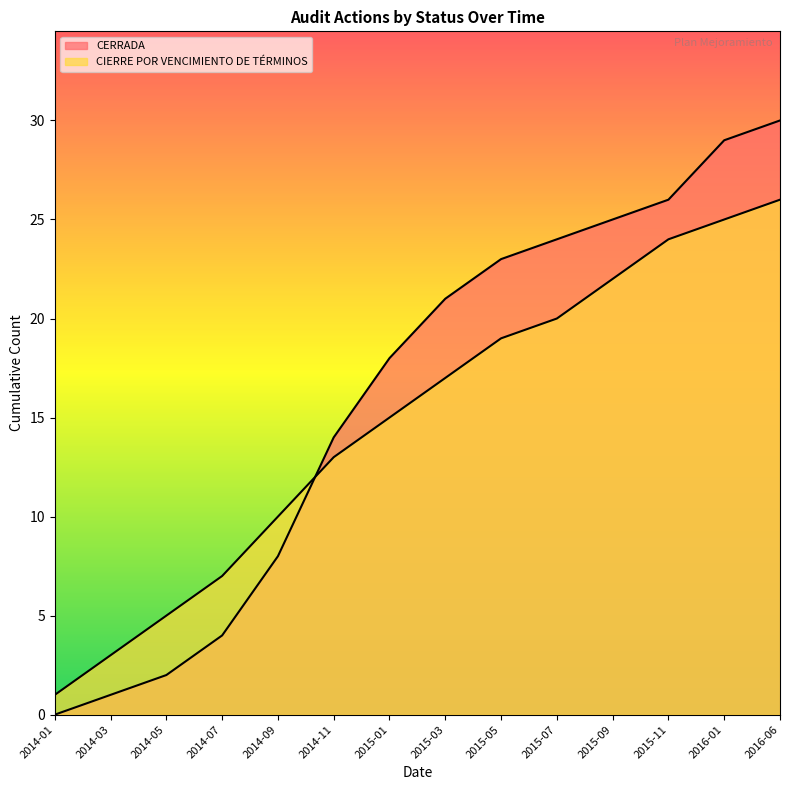

List the series in order of their peak value, highest first.

CERRADA, CIERRE POR VENCIMIENTO DE TÉRMINOS